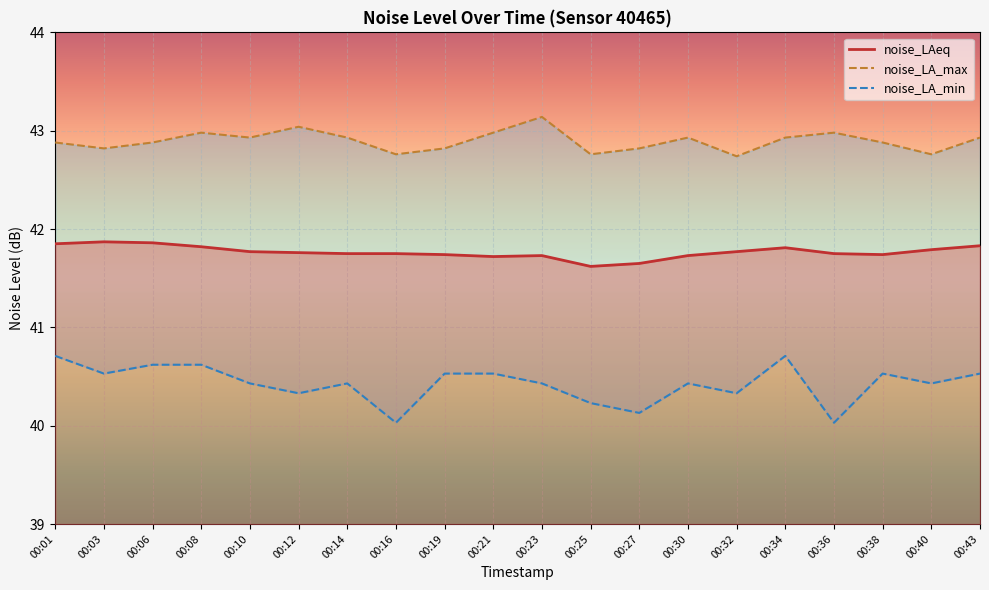

What is the difference between the highest and lowest values at 00:06?

2.3